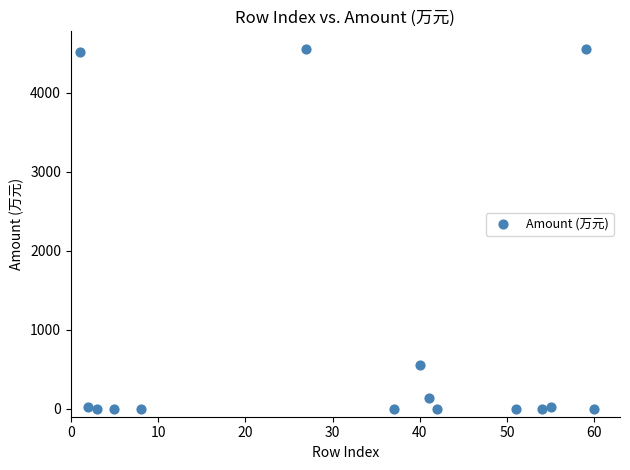

What is the range of Y values (max minus min)?

4550.4